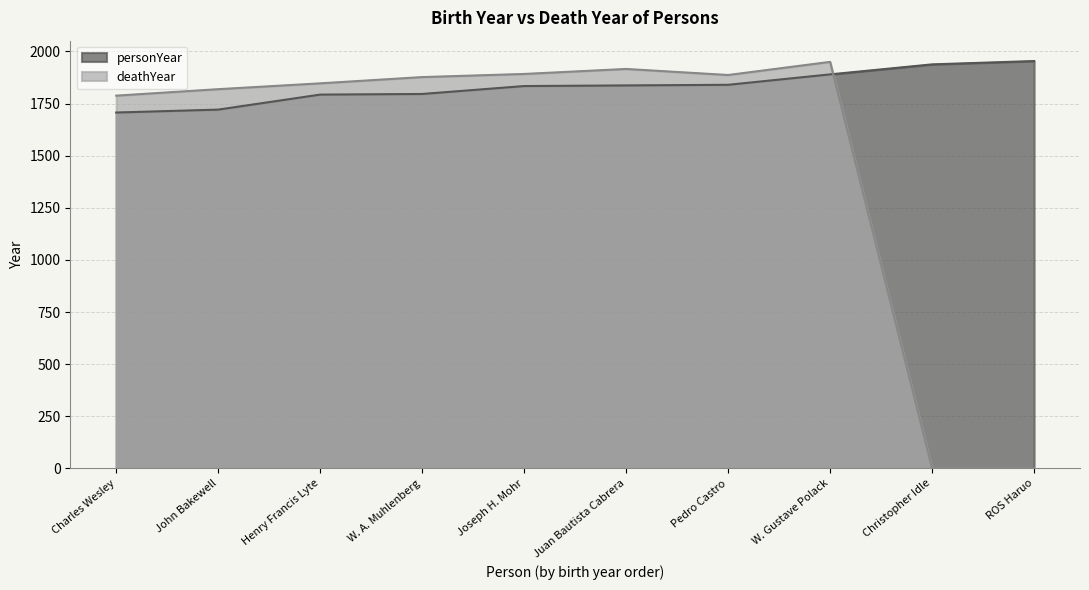

What is the difference between the personYear values at Pedro Castro and W. A. Muhlenberg?

44